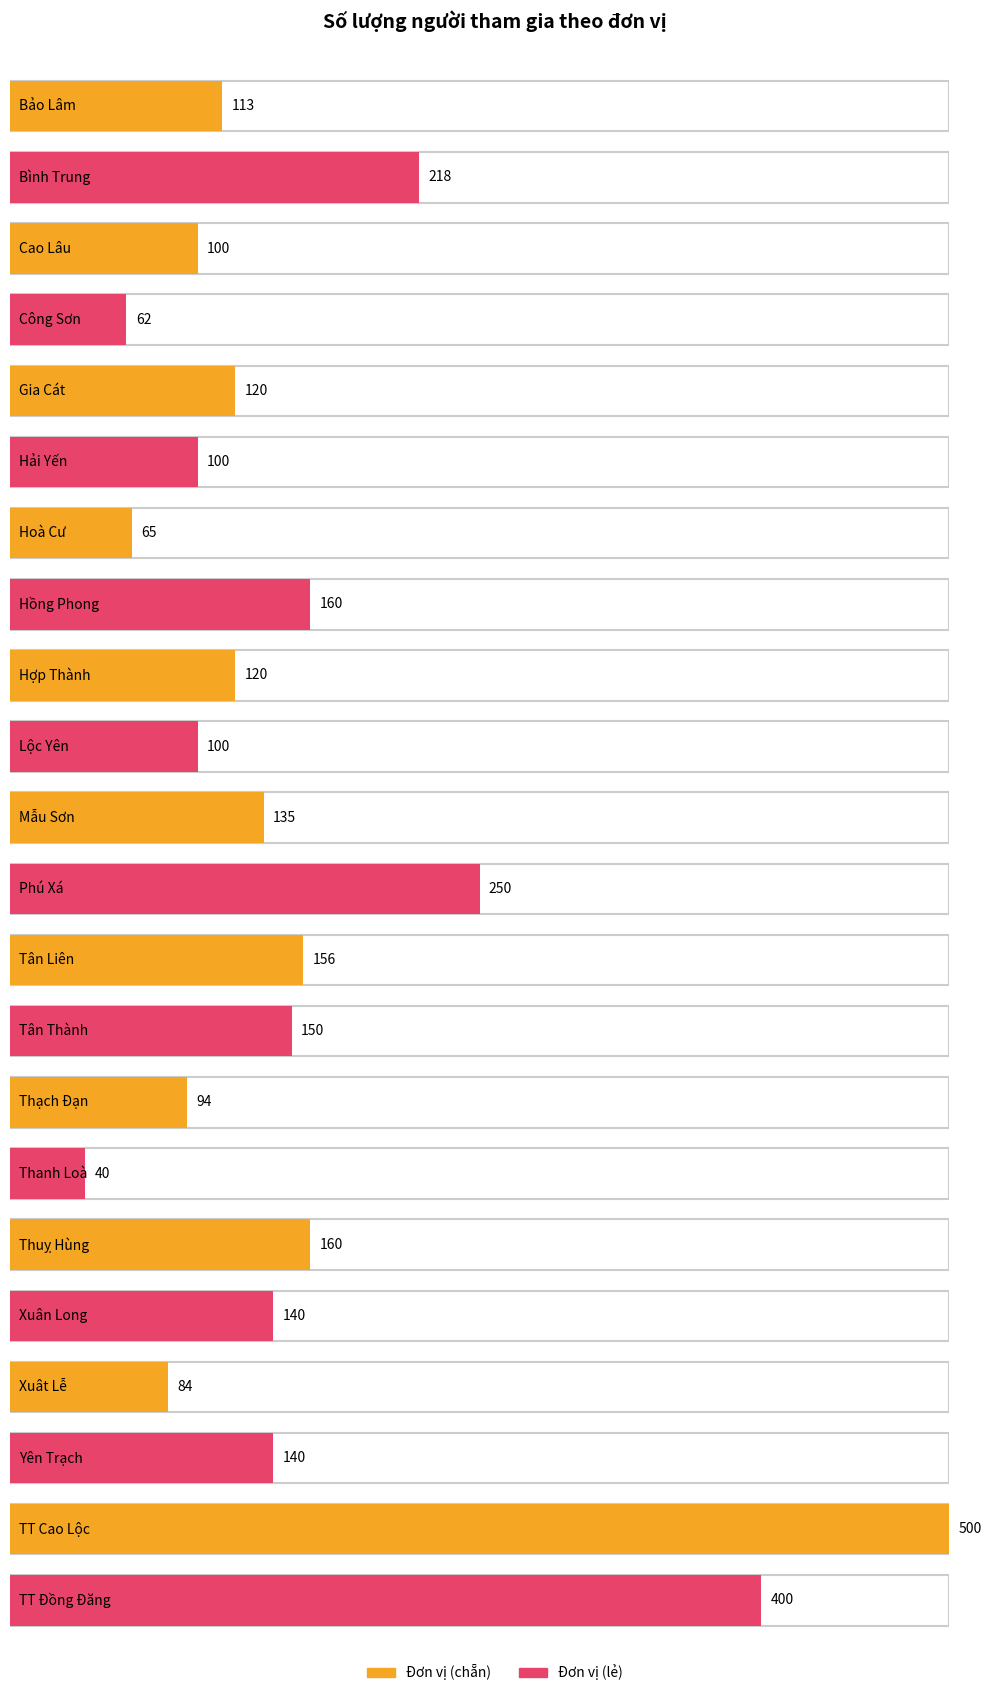

What is the maximum value shown in the chart?

500